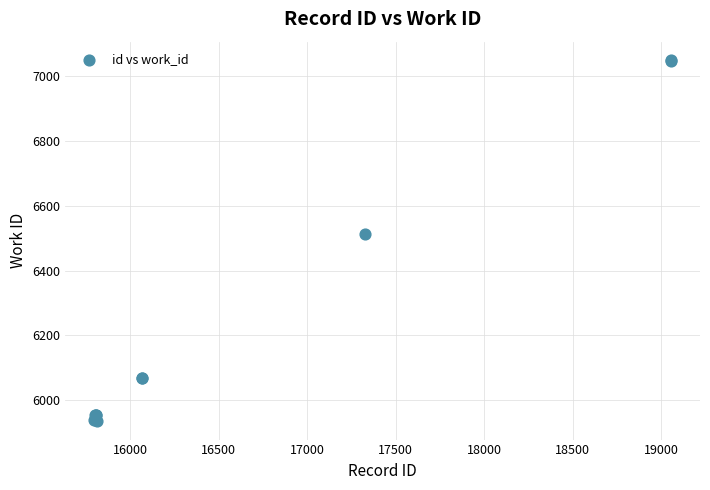

What Y value in the scatter plot is closest to 6492?

6513